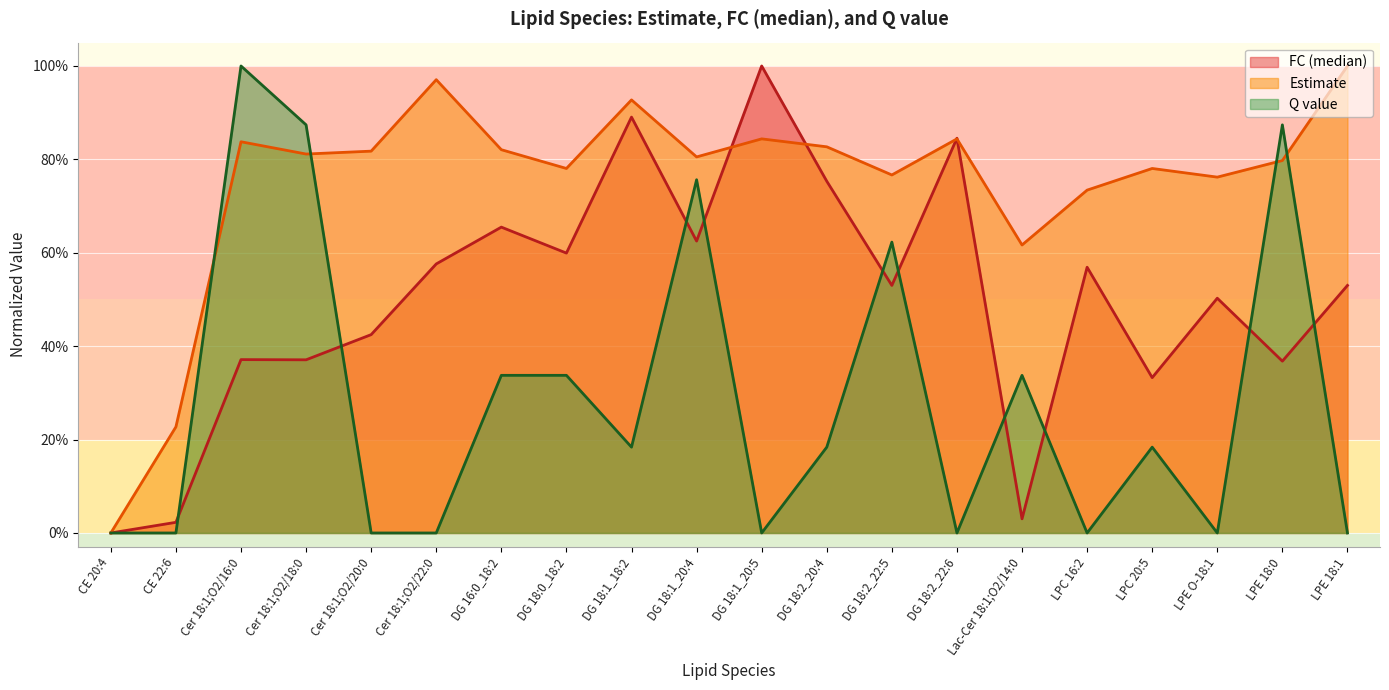

List the labels in order of FC (median) value, largest first.

DG 18:1_20:5, DG 18:1_18:2, DG 18:2_22:6, DG 18:2_20:4, DG 16:0_18:2, DG 18:1_20:4, DG 18:0_18:2, Cer 18:1;O2/22:0, LPC 16:2, DG 18:2_22:5, LPE 18:1, LPE O-18:1, Cer 18:1;O2/20:0, Cer 18:1;O2/16:0, Cer 18:1;O2/18:0, LPE 18:0, LPC 20:5, Lac-Cer 18:1;O2/14:0, CE 22:6, CE 20:4